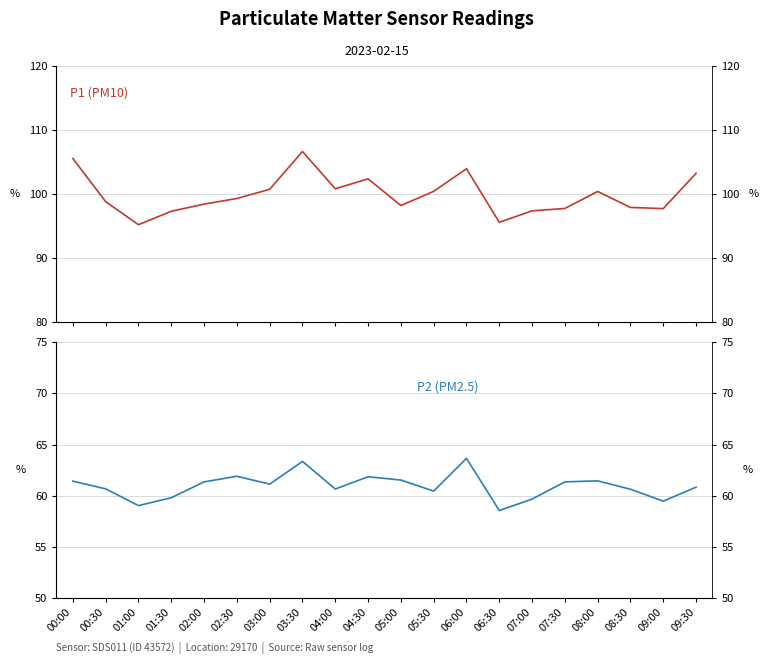

What are all the series names shown in the legend?

P1, P2